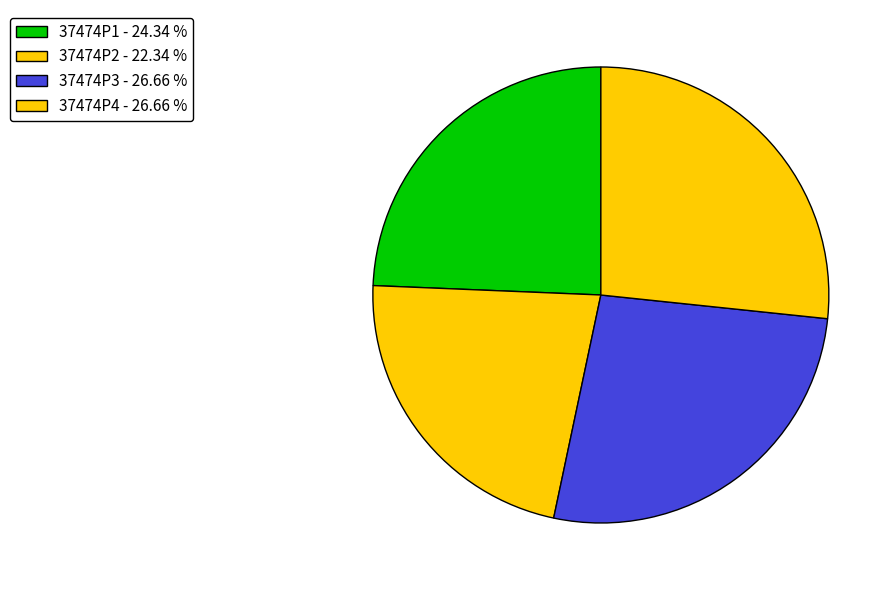

Rank the categories by value from highest to lowest.

37474P3, 37474P4, 37474P1, 37474P2